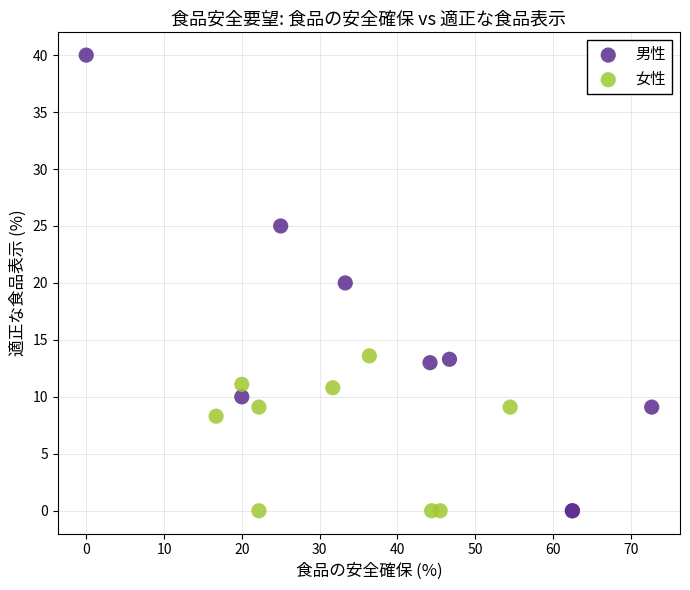

What are all the series names shown in the legend?

男性, 女性